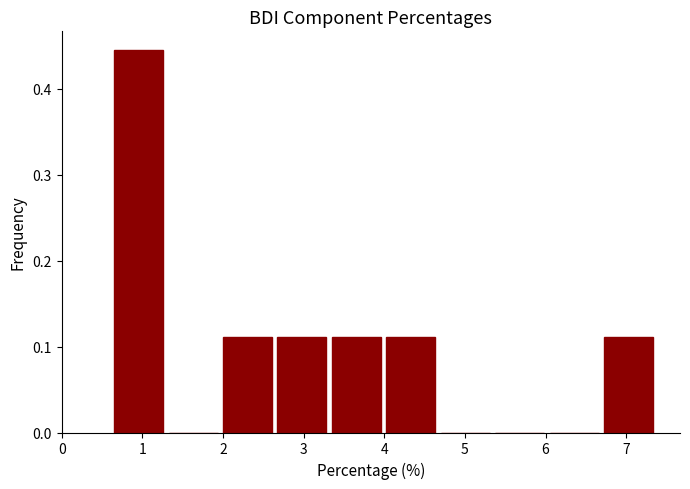

Reading left to right, list every bar in this chart as the range it spans on the x-axis followed by its height. Neither the bar edges nor the heights are printed on the chart, so give them approximately, as read against the axes.

0.7 to 1.3: 0.44
1.3 to 2.0: 0
2.0 to 2.7: 0.11
2.7 to 3.4: 0.11
3.4 to 4.0: 0.11
4.0 to 4.7: 0.11
4.7 to 5.4: 0
5.4 to 6.1: 0
6.1 to 6.7: 0
6.7 to 7.4: 0.11